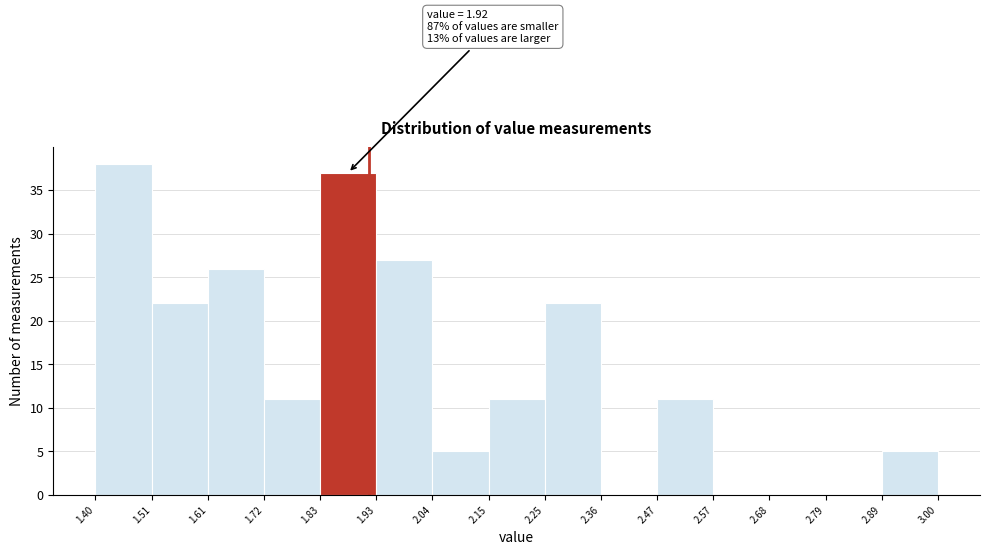

Over which range of the x-axis is the bar tallest?

1.40 to 1.51